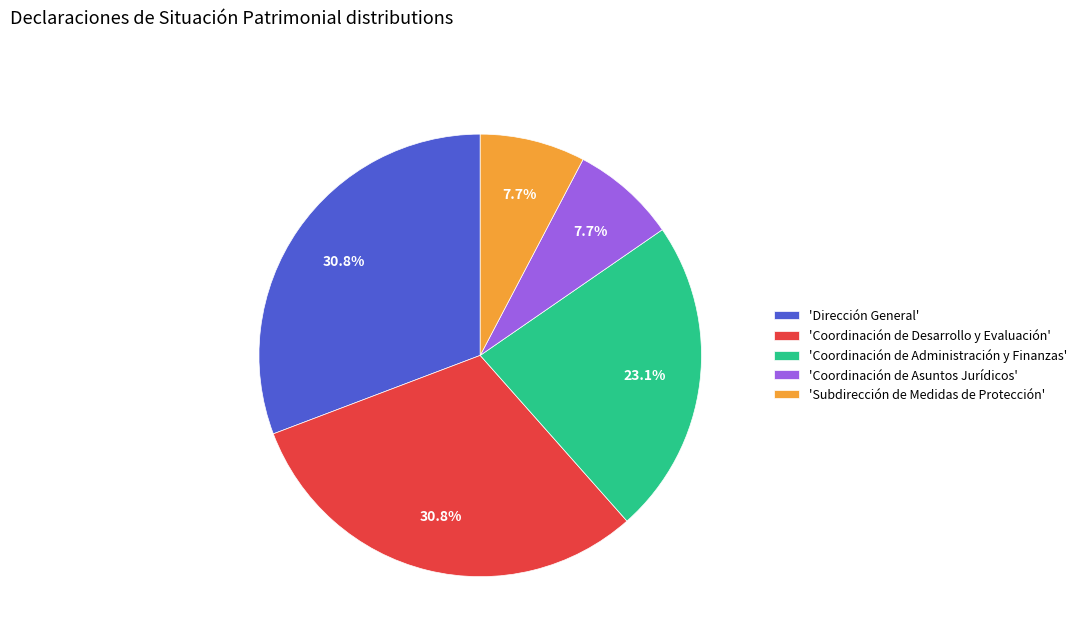

Combined, do 'Coordinación de Asuntos Jurídicos' and 'Coordinación de Administración y Finanzas' account for over 50%?

No